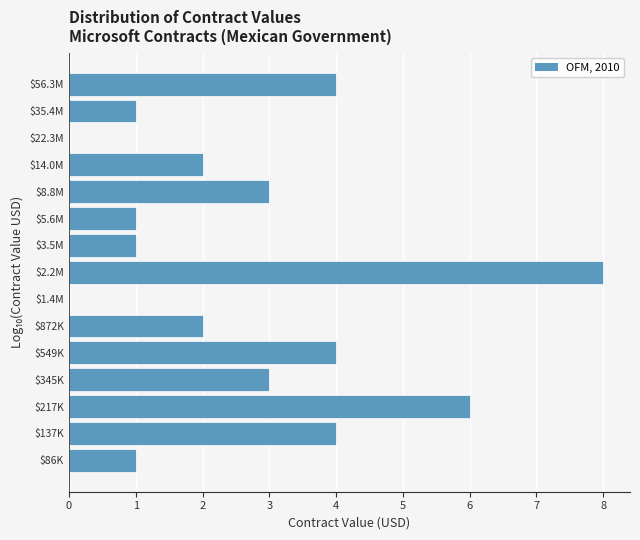

The value at $872K is 3. True or false?

False